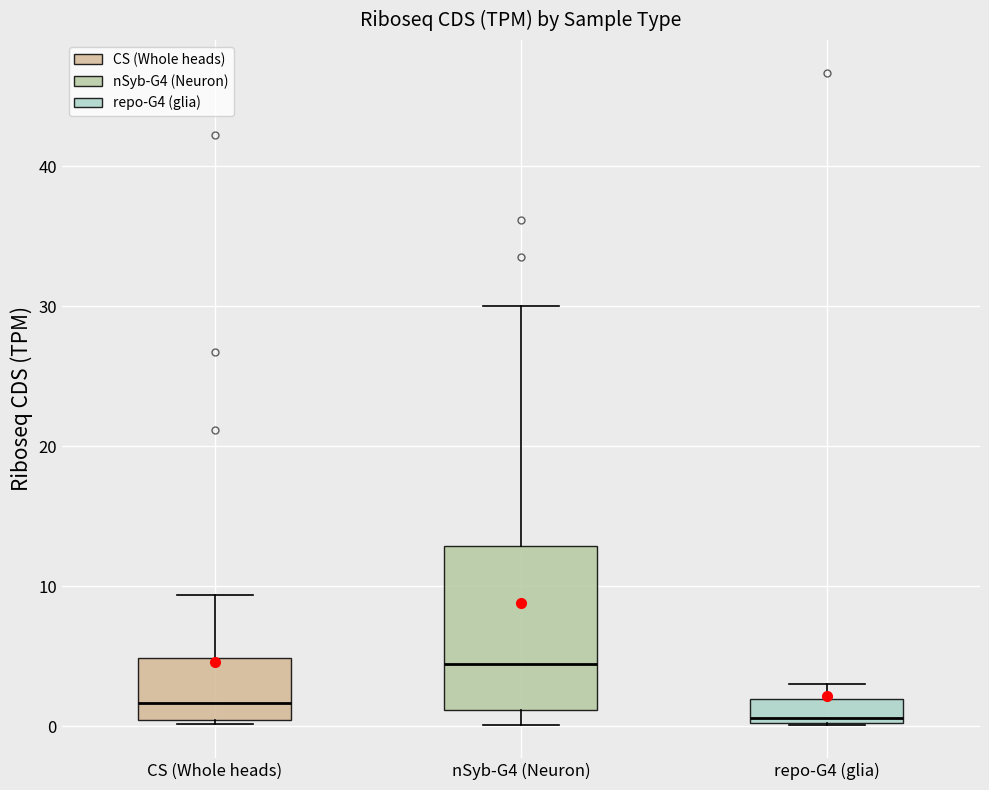

Reading left to right, transcribe this box plot: for each box, give where its median line is, the range the box spans, and where its two whiskers end, as read against the y-axis. The values are not printed on the chart, so give them approximately, as read against the axis.

CS (Whole heads): median 2, box 0 to 5, whiskers 0 to 9
nSyb-G4 (Neuron): median 4, box 1 to 13, whiskers 0 to 30
repo-G4 (glia): median 1, box 0 to 2, whiskers 0 to 3